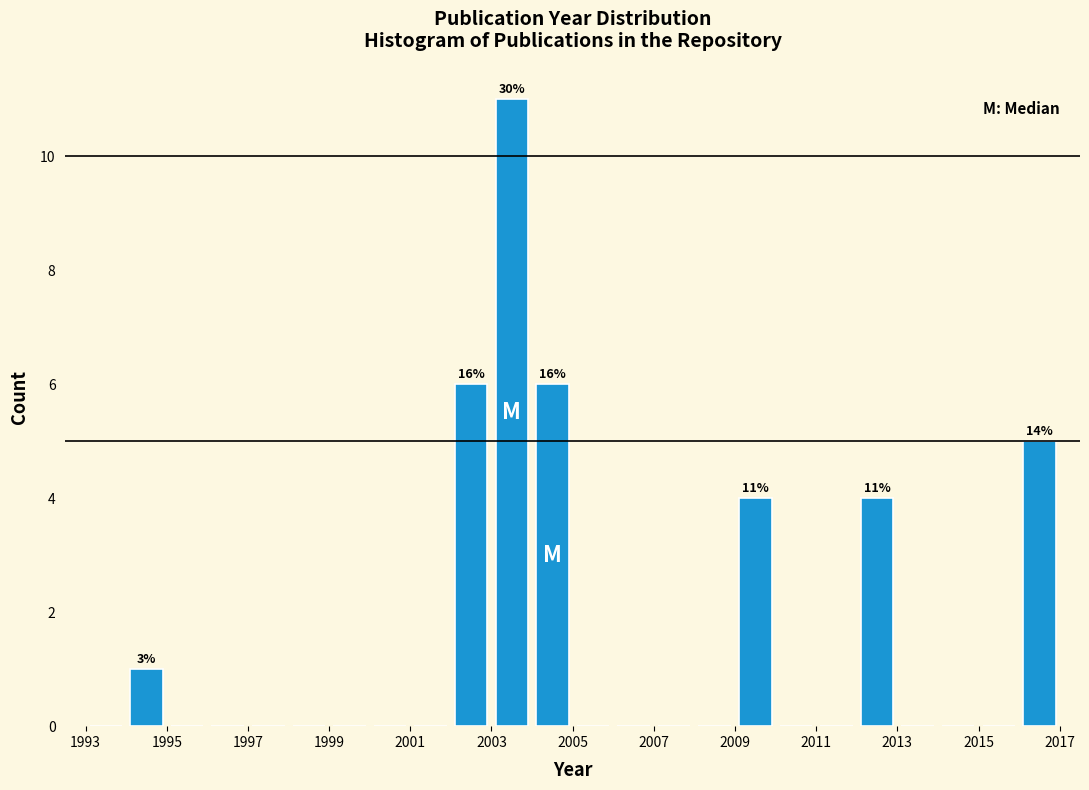

Over which range of the x-axis is the bar tallest?

2003 to 2004